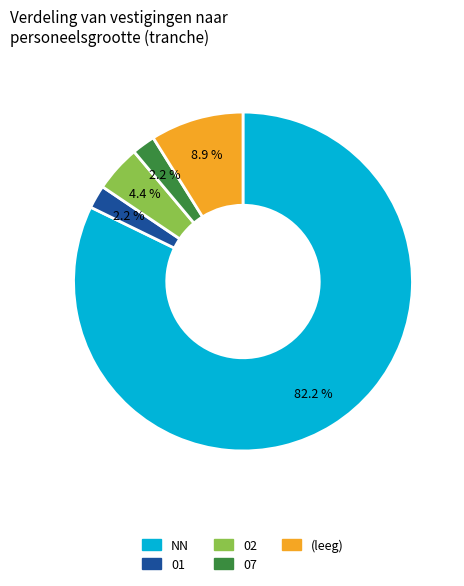

Is there a majority slice in this chart?

Yes